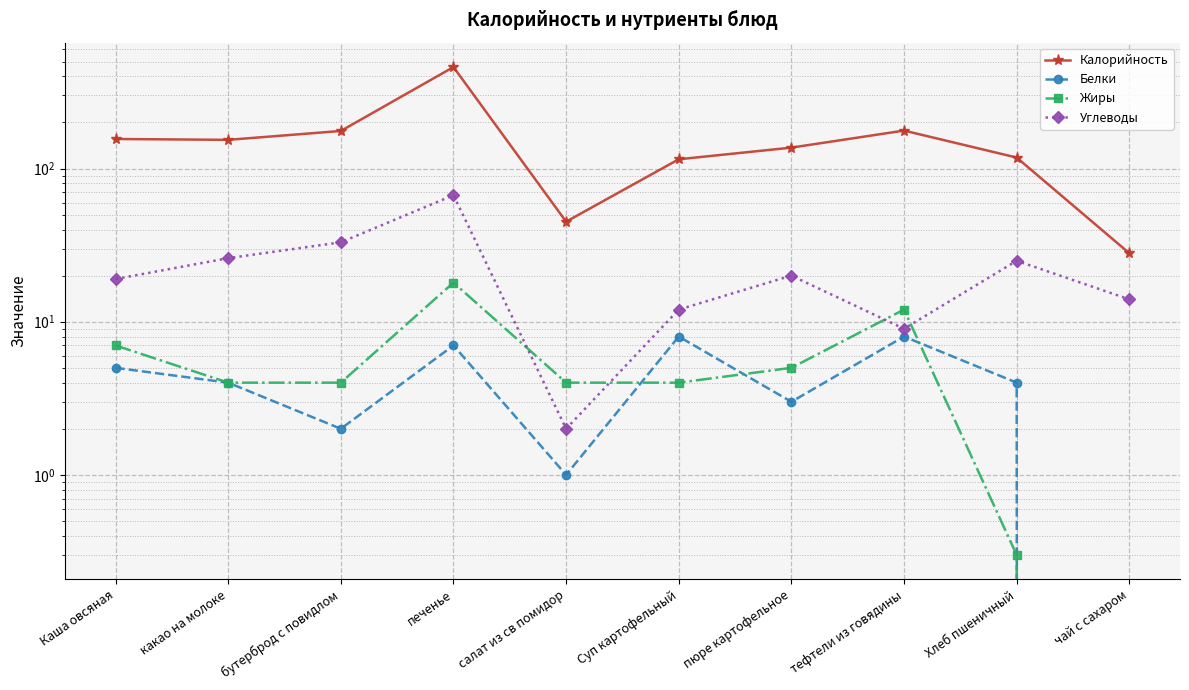

Reading left to right, extract all data points from this chart.

Калорийность: 156.0	154.0	176.0	460.0	45.0	115.0	137.0	177.0	118.0	28.0
Белки: 5.0	4.0	2.0	7.0	1.0	8.0	3.0	8.0	4.0	0.0
Жиры: 7.0	4.0	4.0	18.0	4.0	4.0	5.0	12.0	0.3	0.0
Углеводы: 19.0	26.0	33.0	67.0	2.0	12.0	20.0	9.0	25.0	14.0